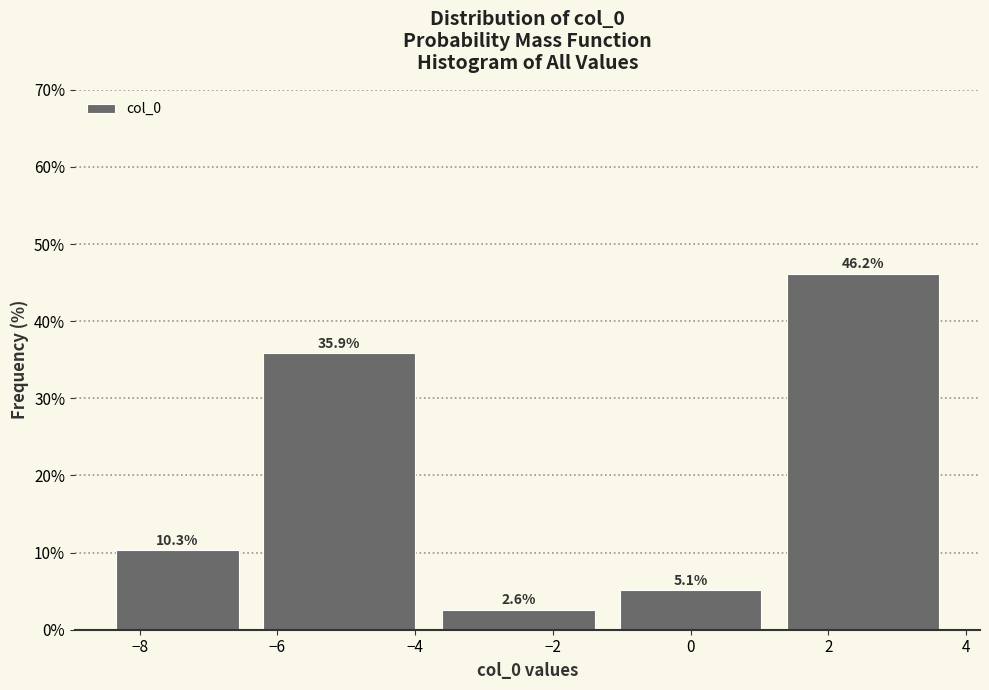

Reading left to right, list every bar in this chart as the range it spans on the x-axis followed by its height. The bar edges are not printed on the chart, so give them approximately, as read against the axis.

-8.5 to -6.4: 10.3
-6.4 to -3.8: 35.9
-3.8 to -1.2: 2.6
-1.2 to 1.2: 5.1
1.2 to 3.8: 46.2